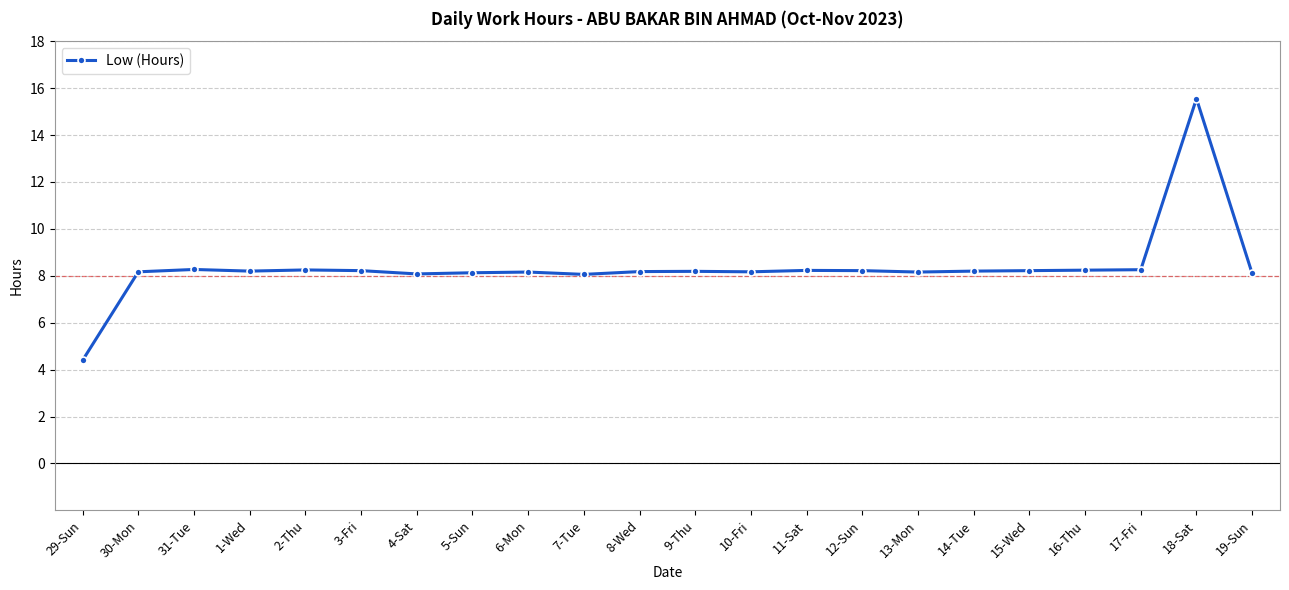

What position from the left is 29-Sun?

1